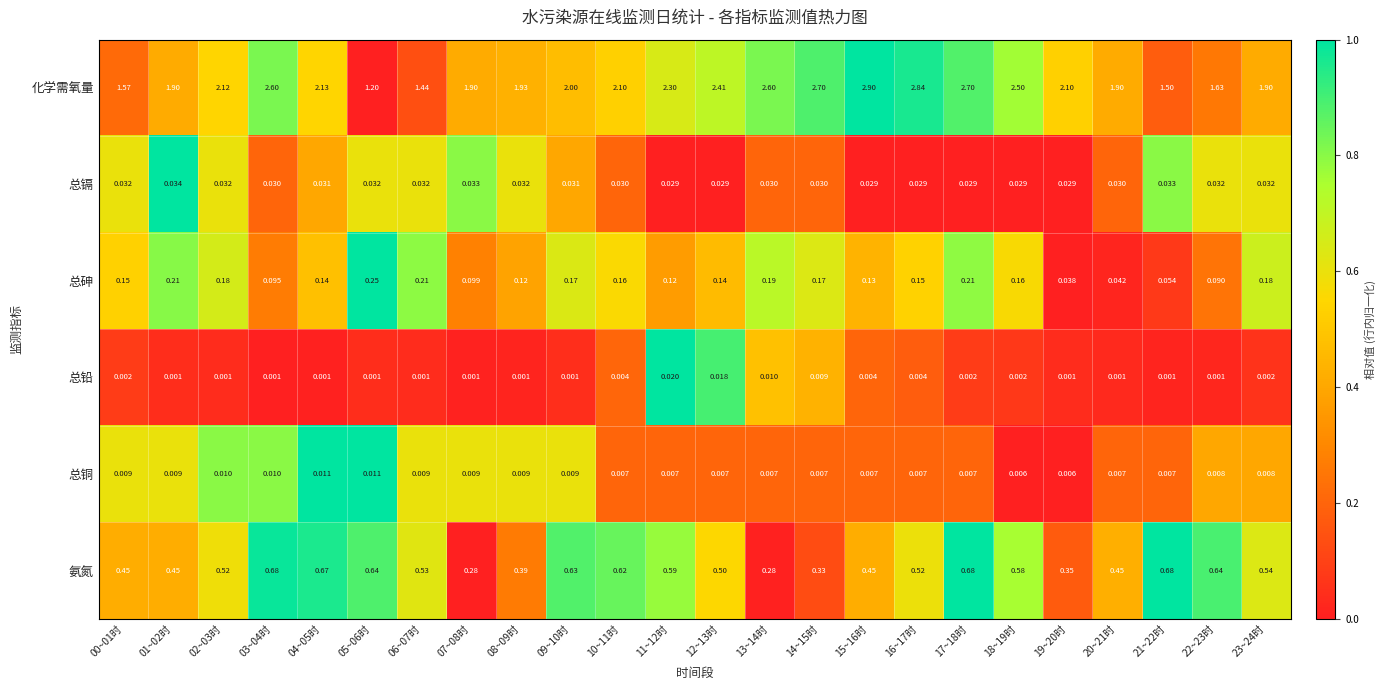

Which series has the largest total across all categories?

化学需氧量